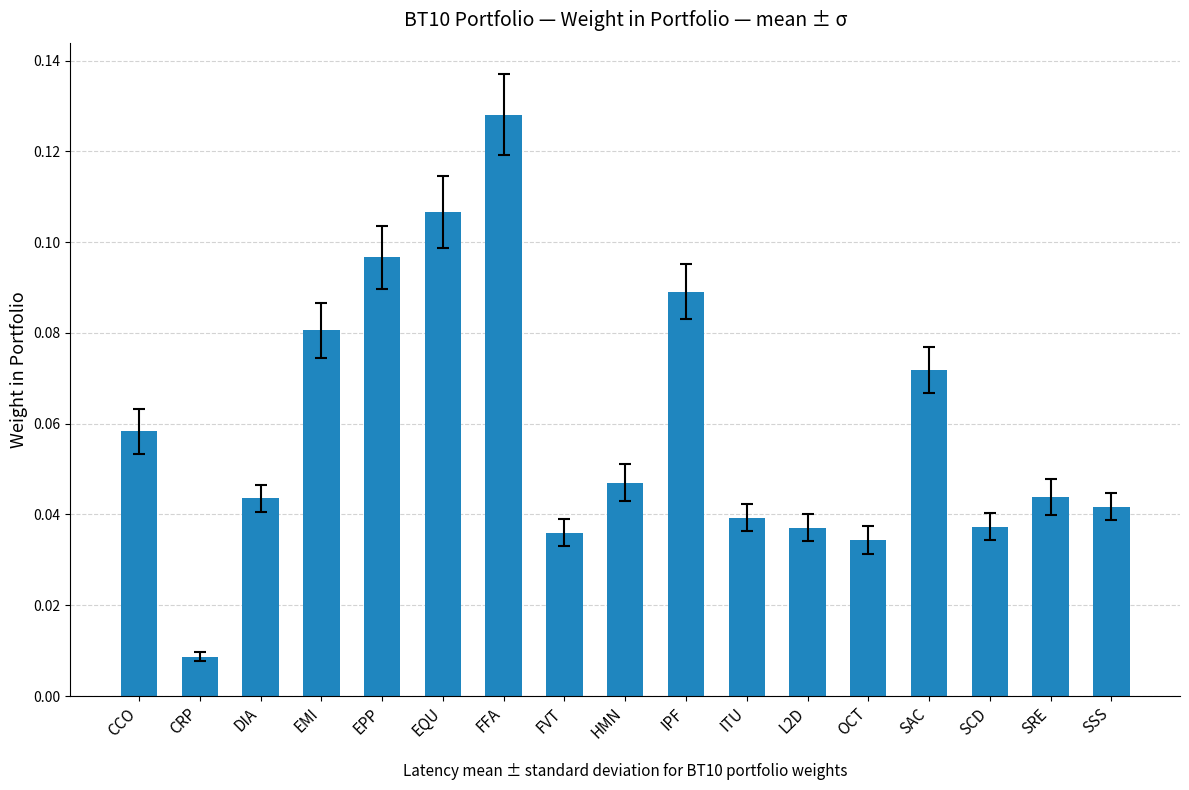

What is the label of the 9th bar from the left?

HMN